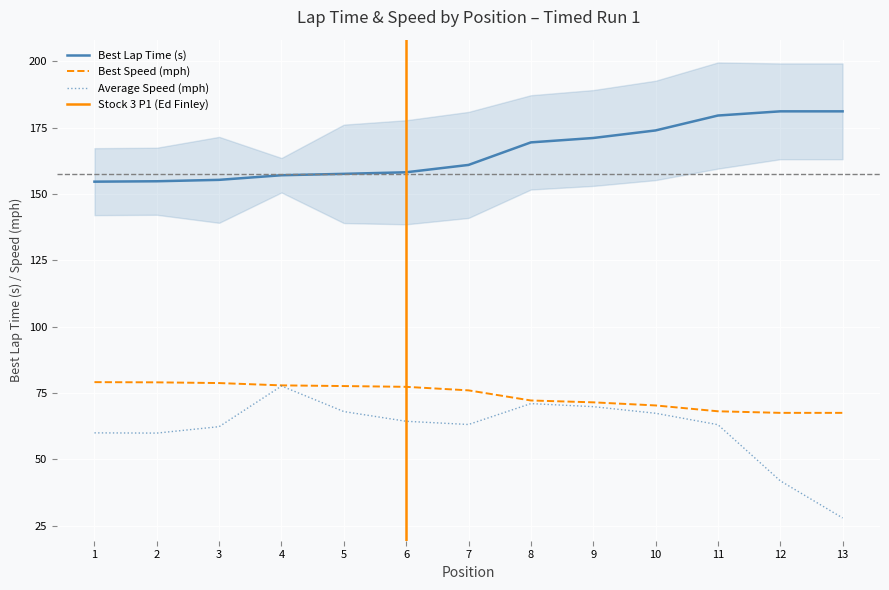

In Average Speed, how many points are higher than both neighbors (excluding endpoints)?

2